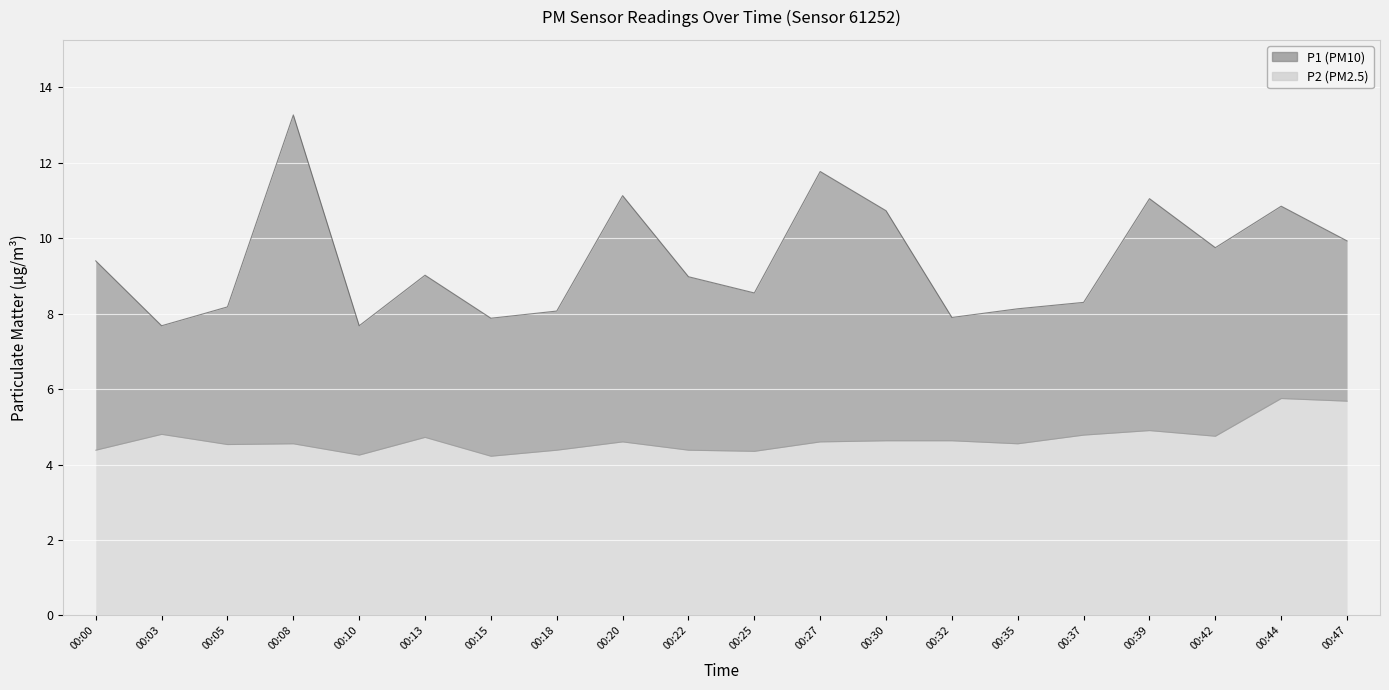

The P2 series shows 7.6 at 00:32. True or false?

False